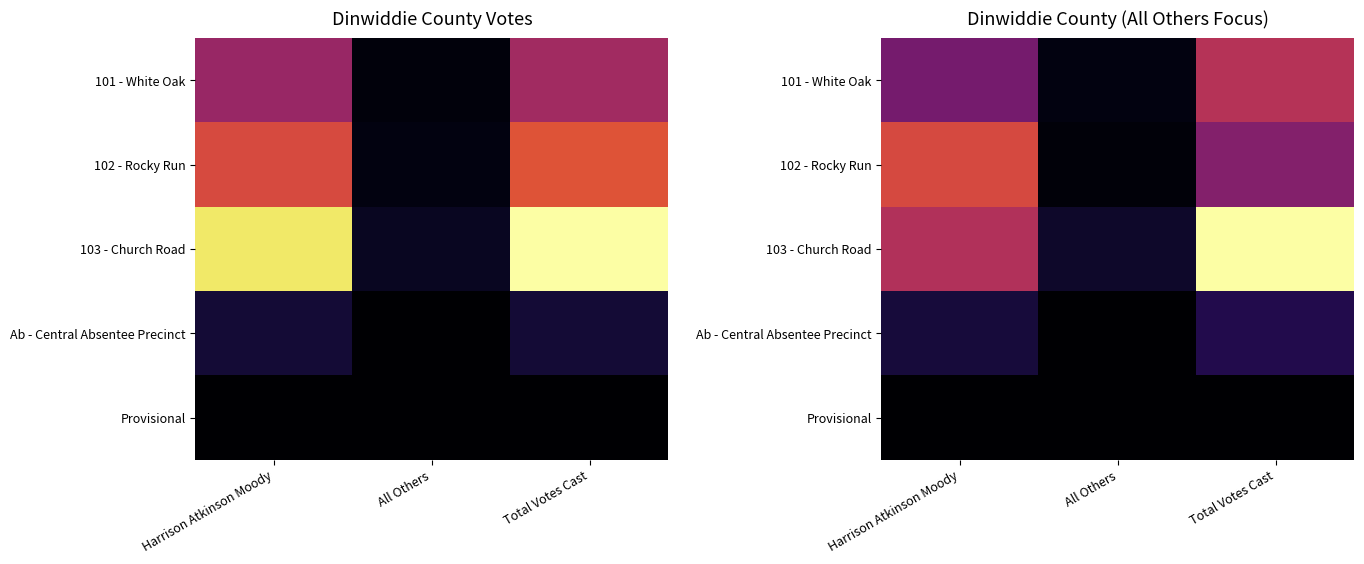

The value of 101 - White Oak at Total Votes Cast is 353.6. True or false?

True